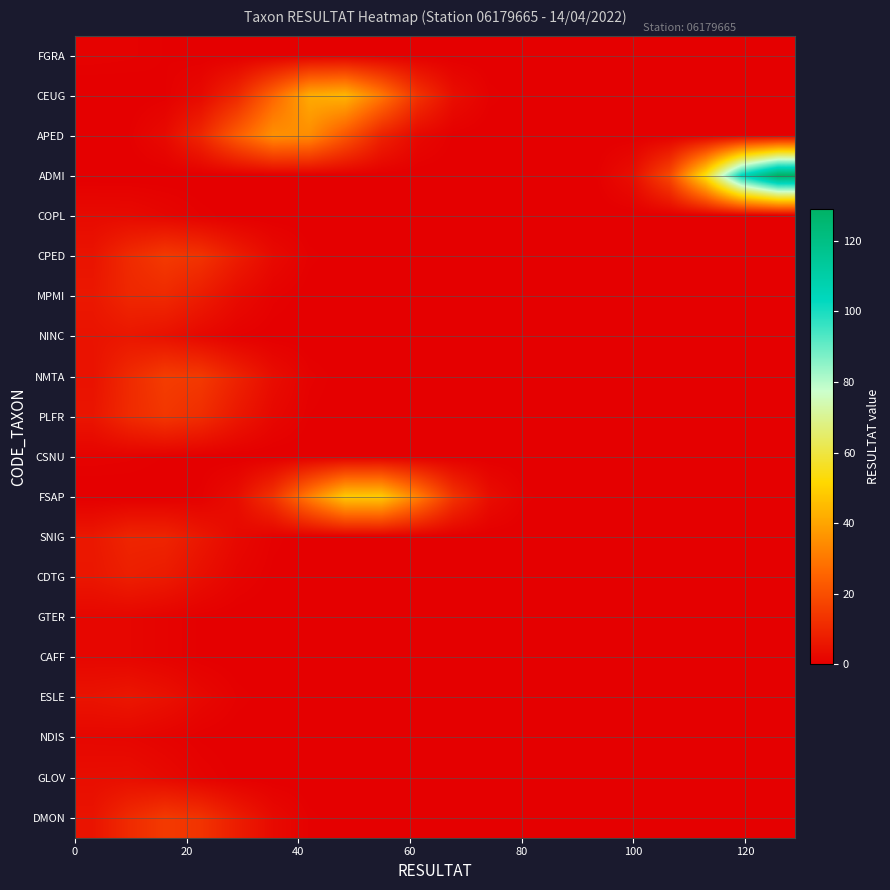

At how many categories does at least one series exceed 44?

5